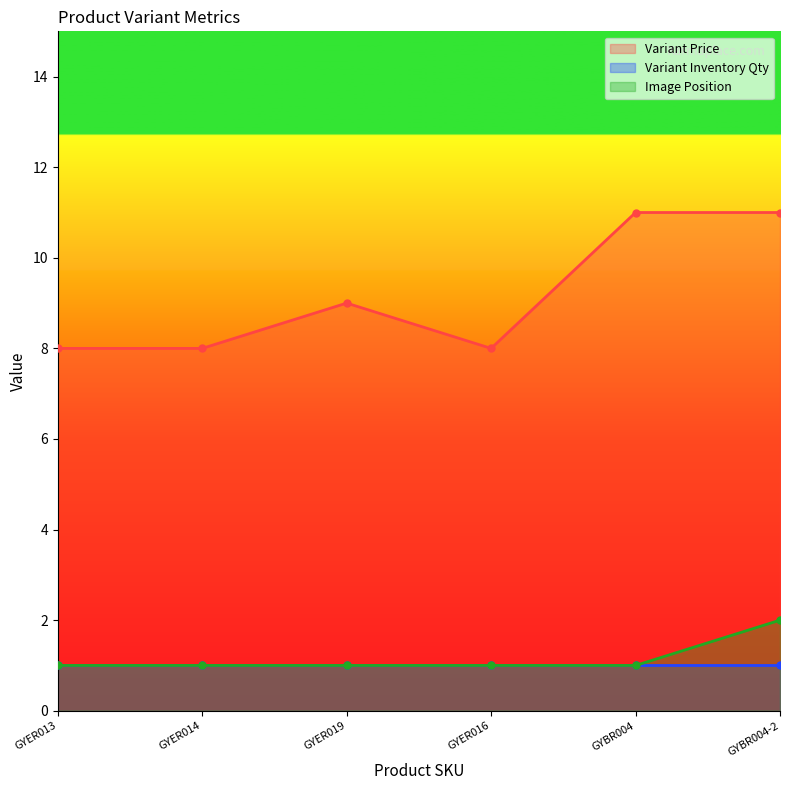

What is the difference between the maximum and minimum values in the Variant Price series?

3